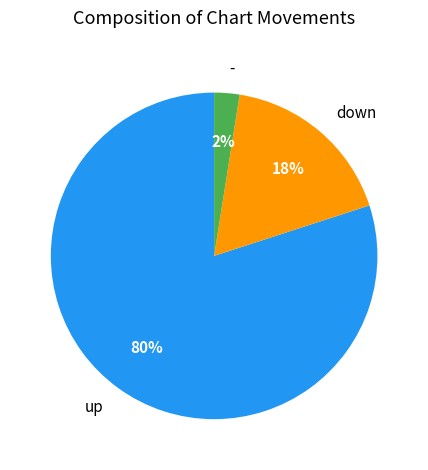

Does any single category account for the majority?

Yes